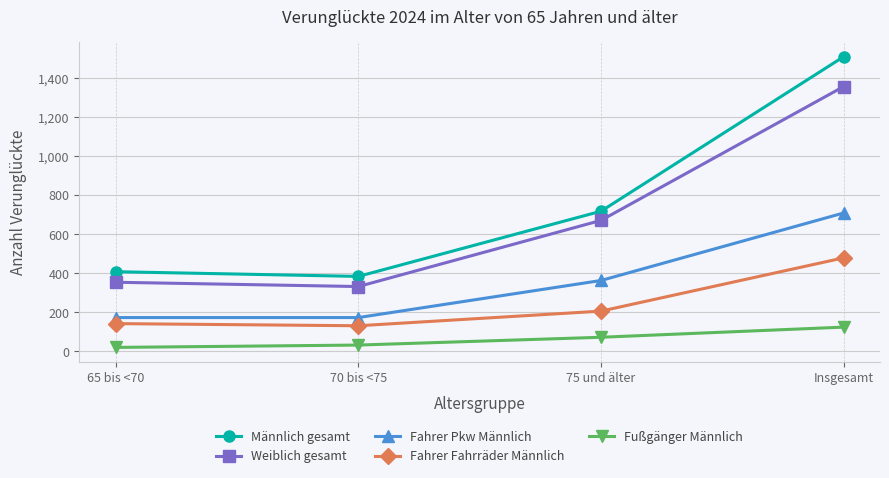

What is the difference between the Fahrer Fahrräder Männlich values at 75 und älter and 65 bis <70?

64